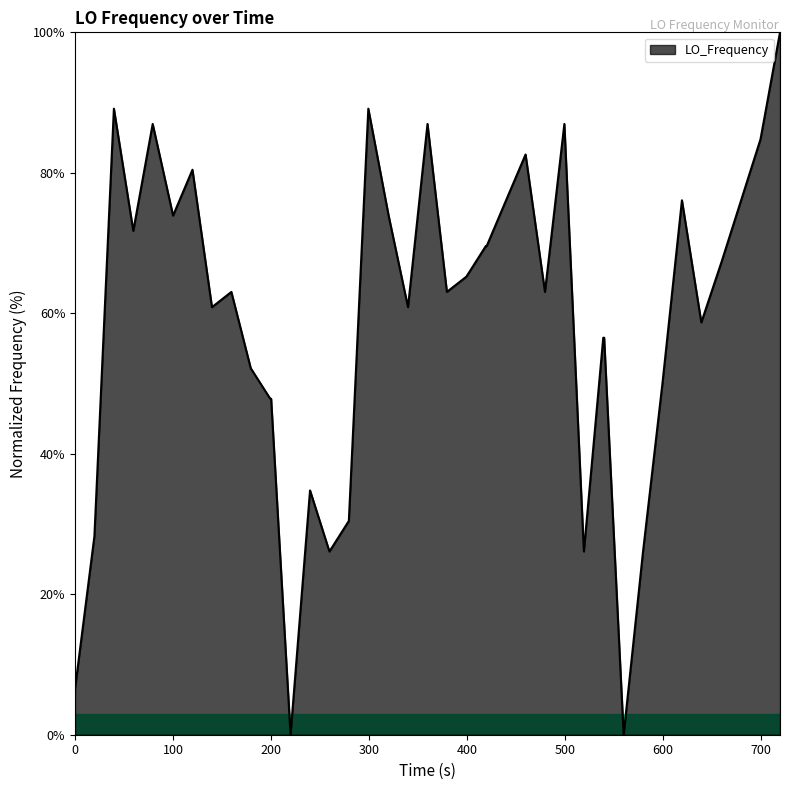

What is the average value?

59.1